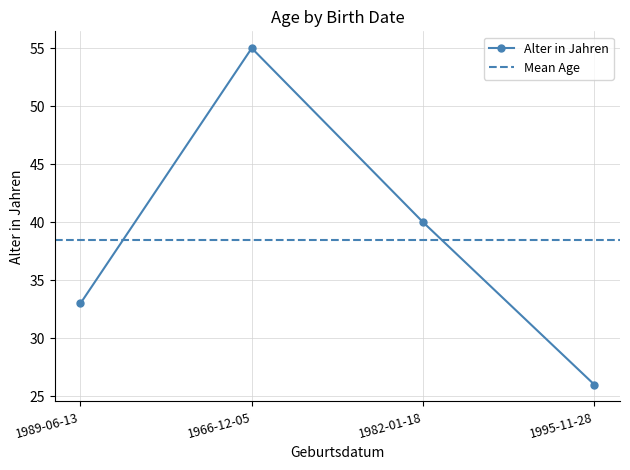

Reading right to left, what are all the values shown in this chart?

1995-11-28=26	1982-01-18=40	1966-12-05=55	1989-06-13=33